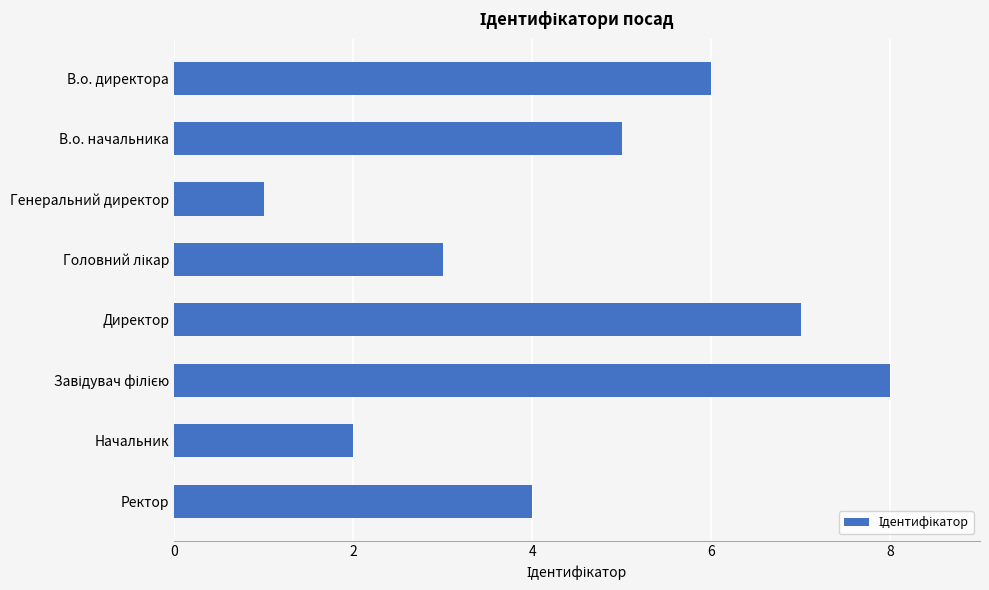

At which category does the chart reach its minimum across all series?

Генеральний директор